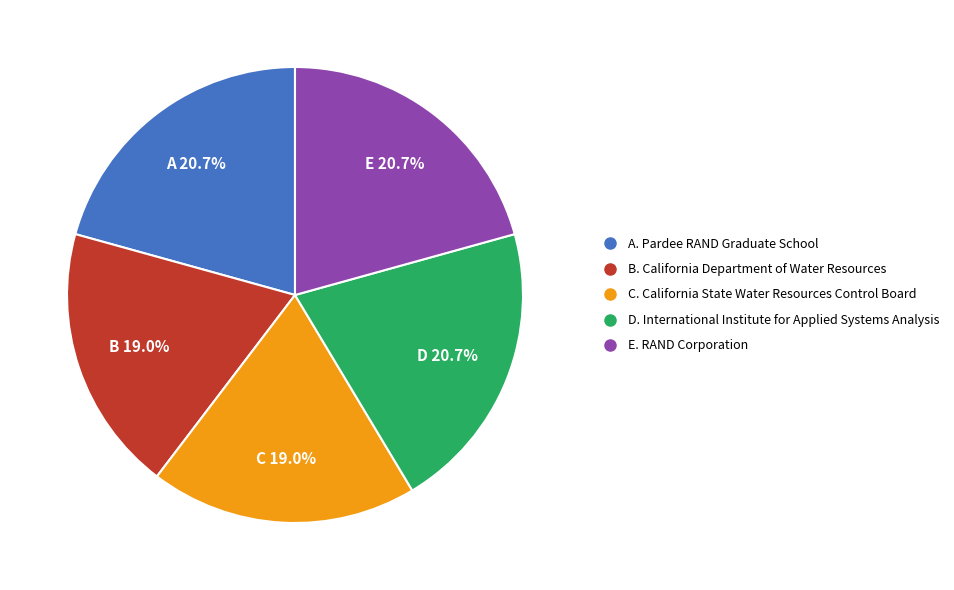

Is there a majority slice in this chart?

No